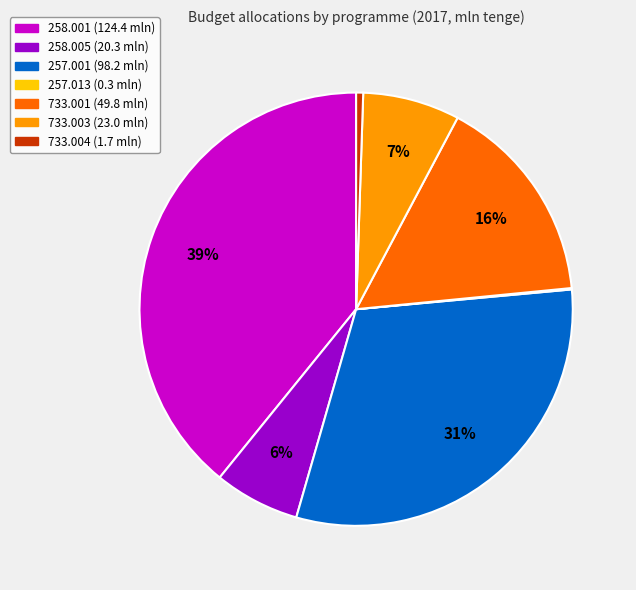

The 258.001 (124.4 mln) slice represents 30% of the pie. True or false?

False